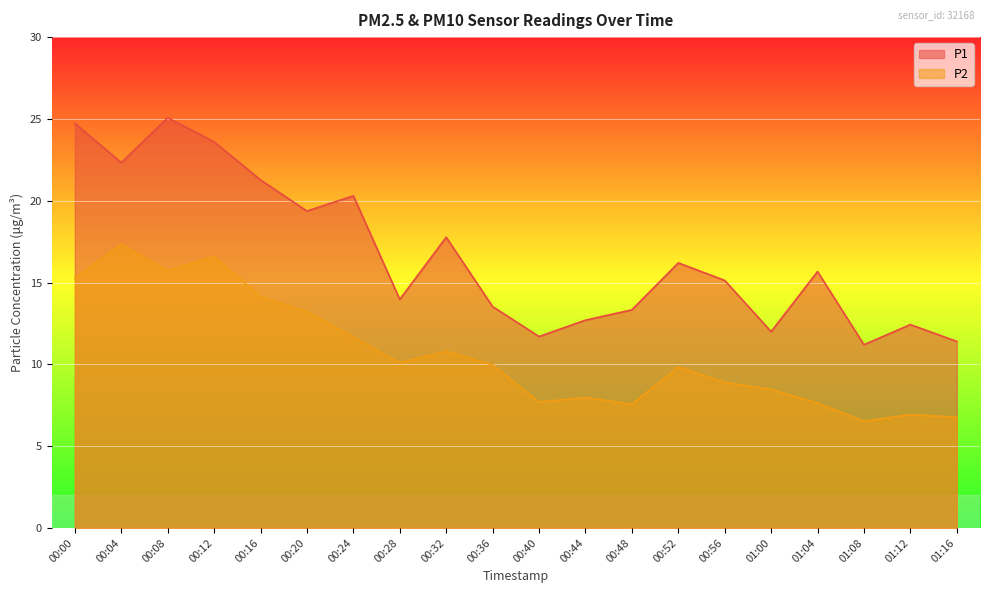

Does the chart display data point markers on the line(s)?

No